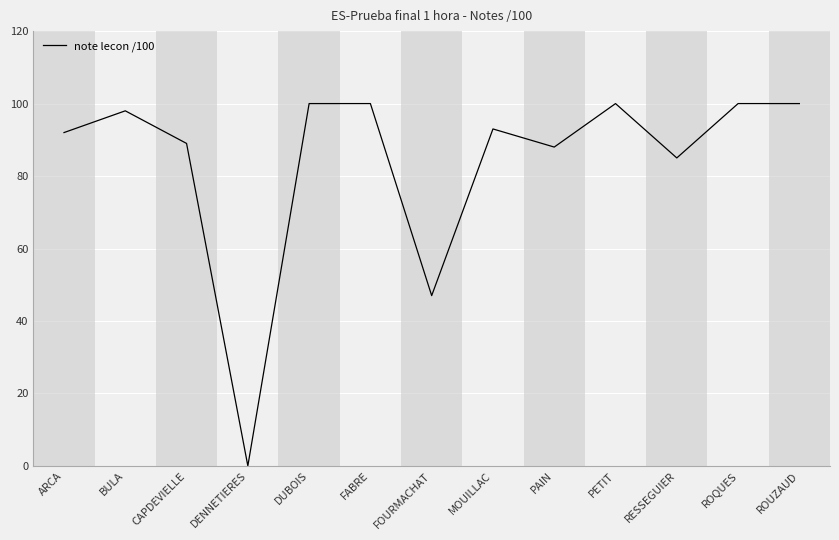

What position from the left is FABRE?

6